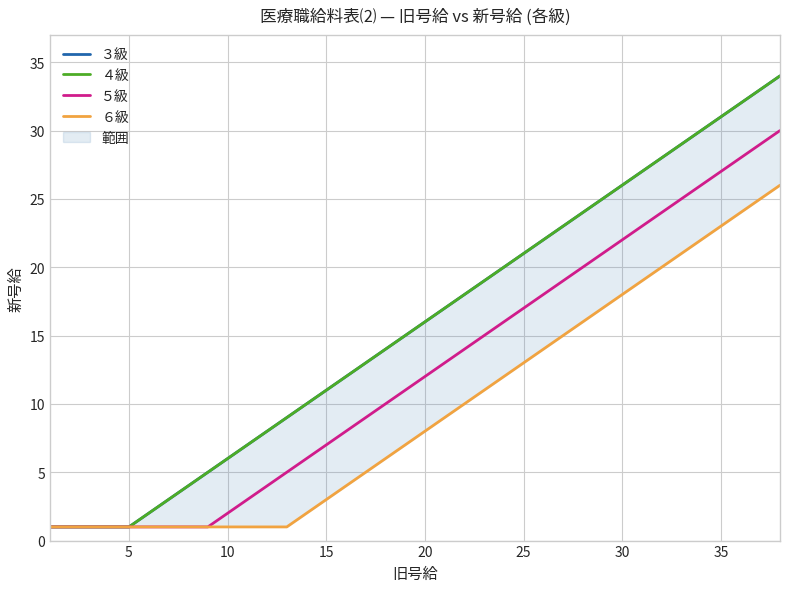

True or false: ４級 and ５級 cross at least once.

False